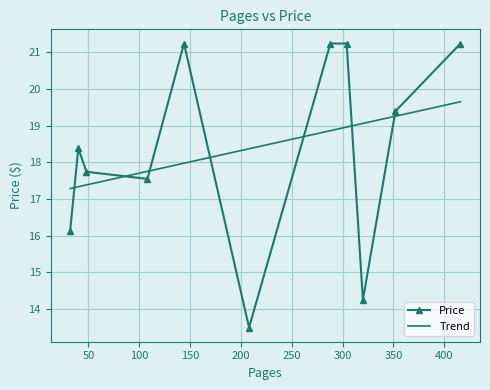

What is the minimum value shown in the chart?

13.5